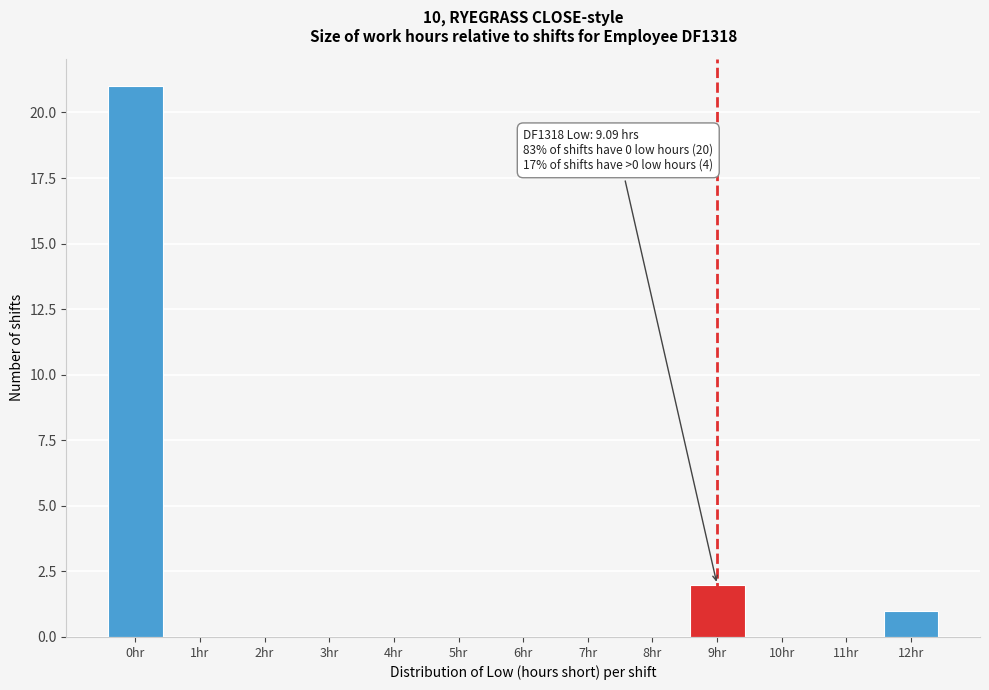

Reading right to left, transcribe all the data shown in this chart.

12hr=1	11hr=0	10hr=0	9hr=2	8hr=0	7hr=0	6hr=0	5hr=0	4hr=0	3hr=0	2hr=0	1hr=0	0hr=21